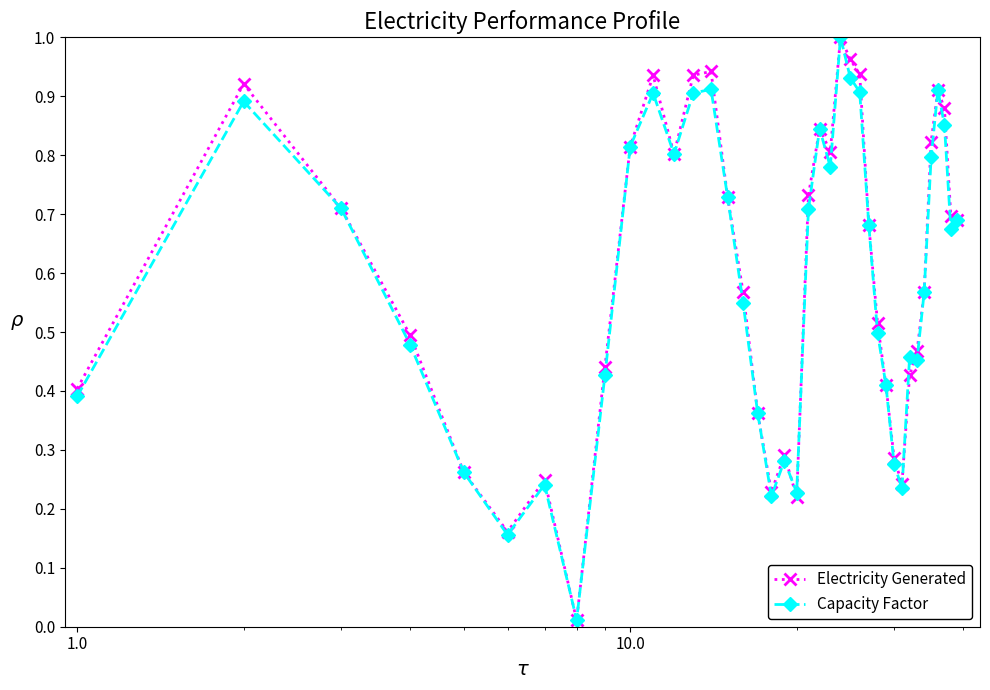

Which series has the largest range (max minus min)?

Electricity Generated